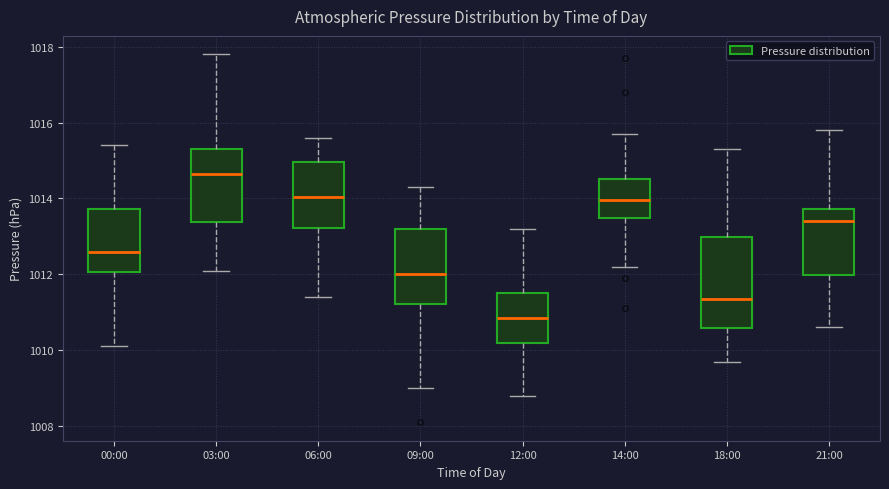

Which box's median line is the highest?

03:00